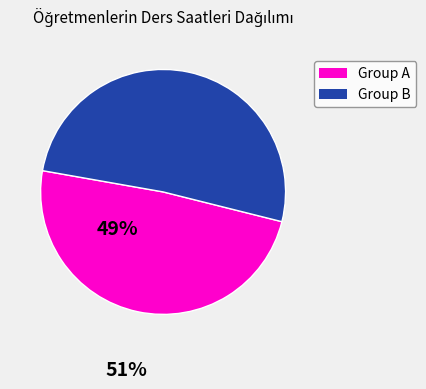

Does any single category account for the majority?

Yes